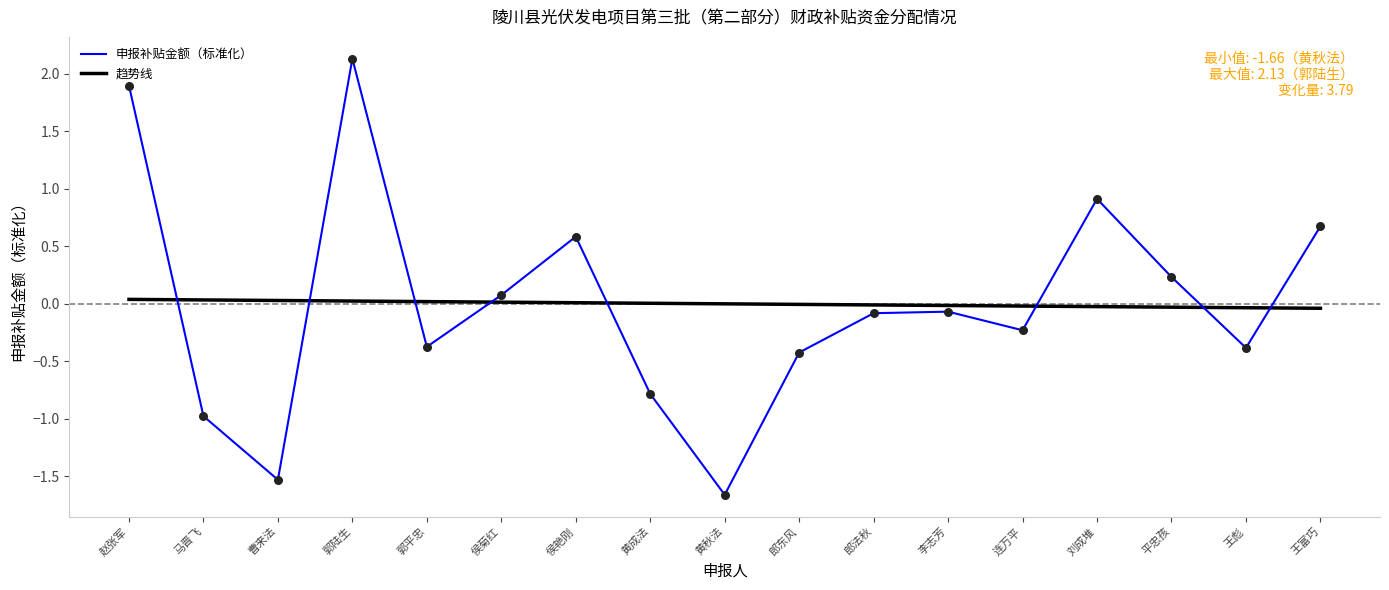

At which category is the sum across all series the highest?

郭陆生